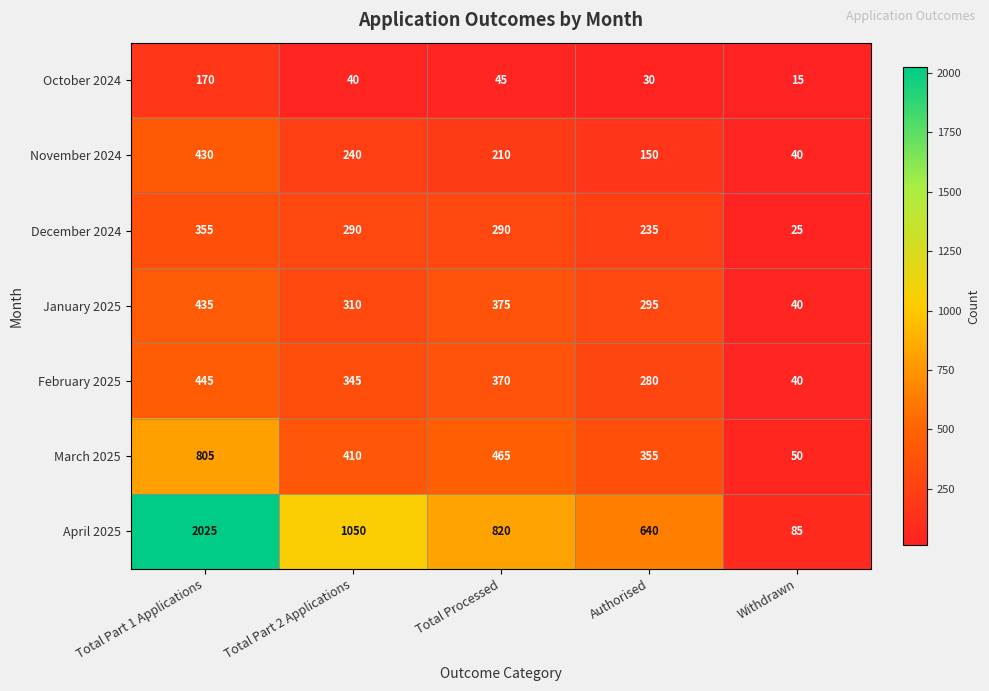

At Total Processed, list the series in order from largest to smallest.

April 2025, March 2025, January 2025, February 2025, December 2024, November 2024, October 2024